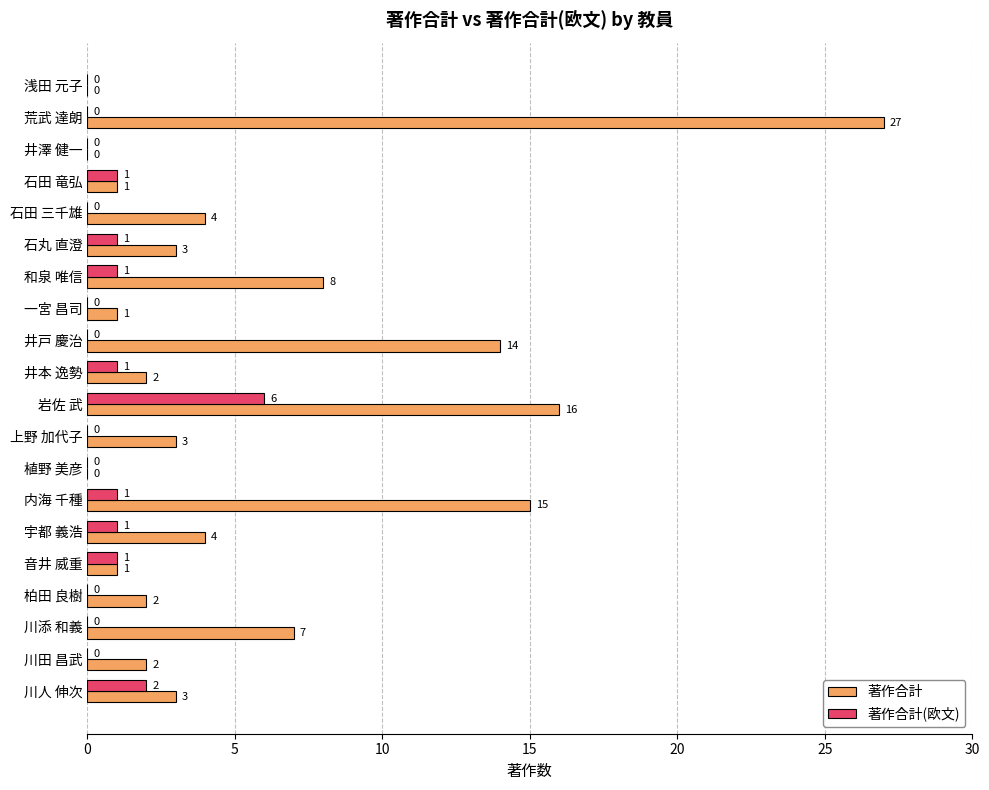

Where is 著作合計(欧文) nearest to the value 3?

川人 伸次